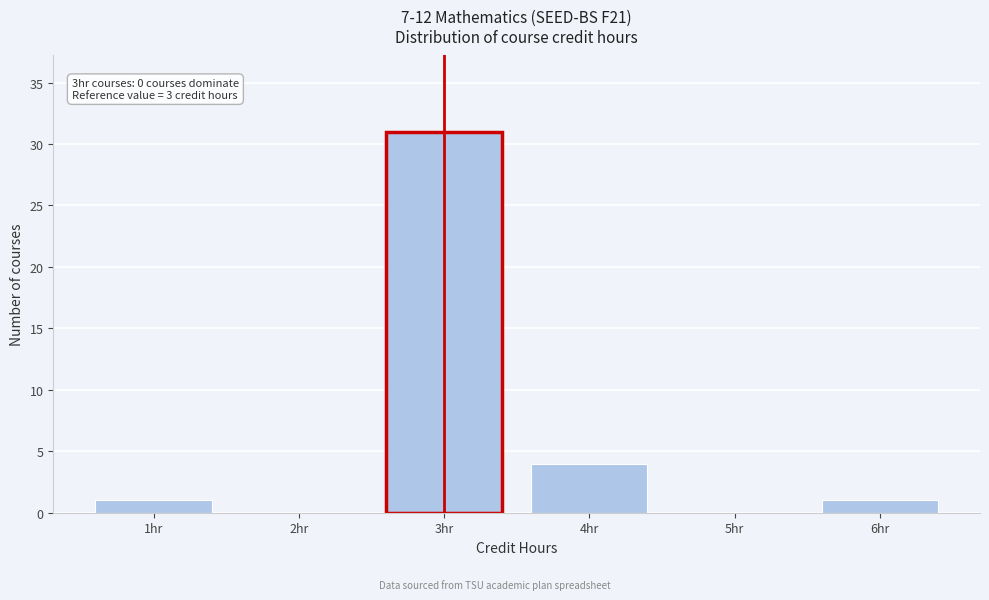

Reading left to right, what are all the values shown in this chart?

1hr=1	2hr=0	3hr=31	4hr=4	5hr=0	6hr=1